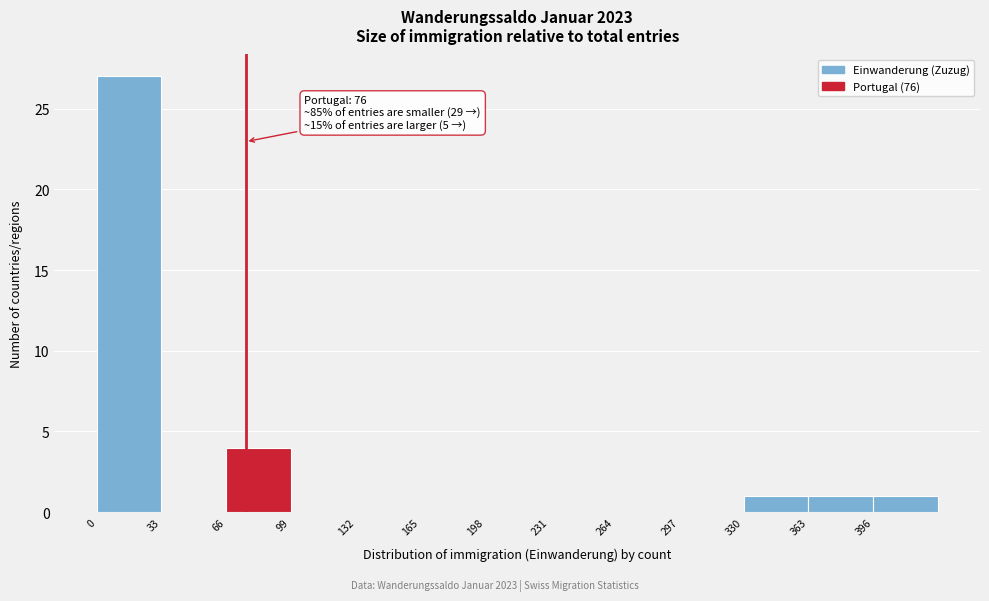

Which range on the x-axis has the tallest bar?

0 to 33